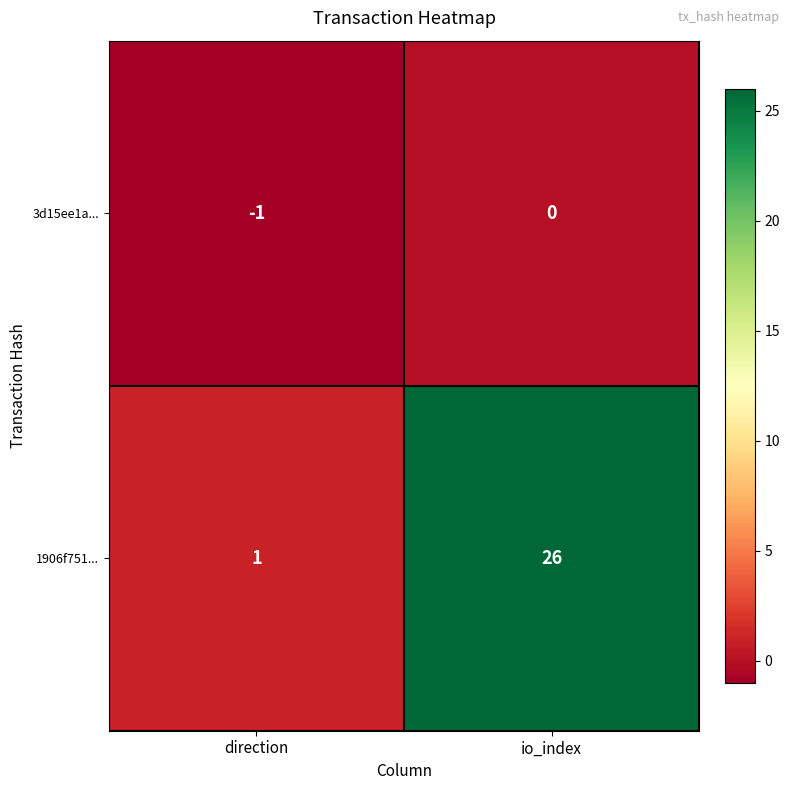

What is the difference between the 1906f751... values at io_index and direction?

25